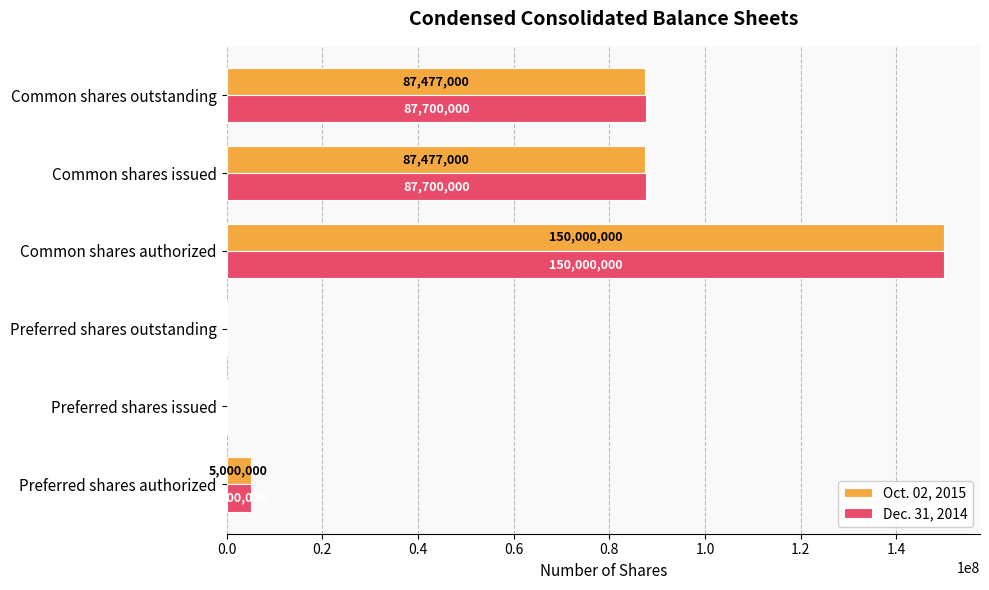

At which category is the sum across all series the highest?

Common shares authorized